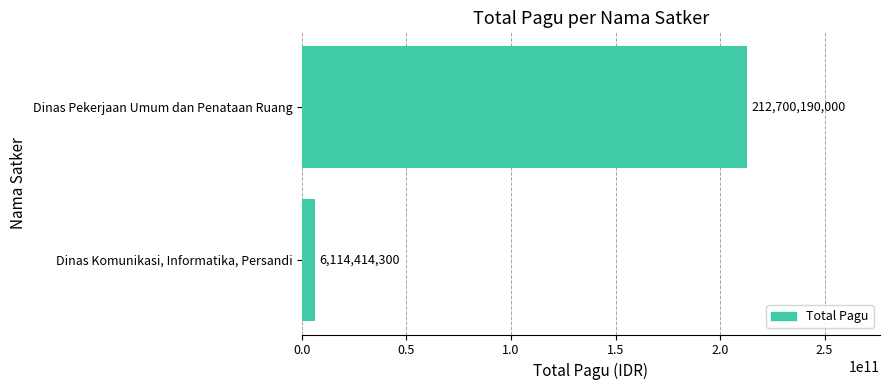

Reading bottom to top, list all the values displayed in this chart.

Dinas Komunikasi, Informatika, Persandi=6114414300	Dinas Pekerjaan Umum dan Penataan Ruang=212700190000